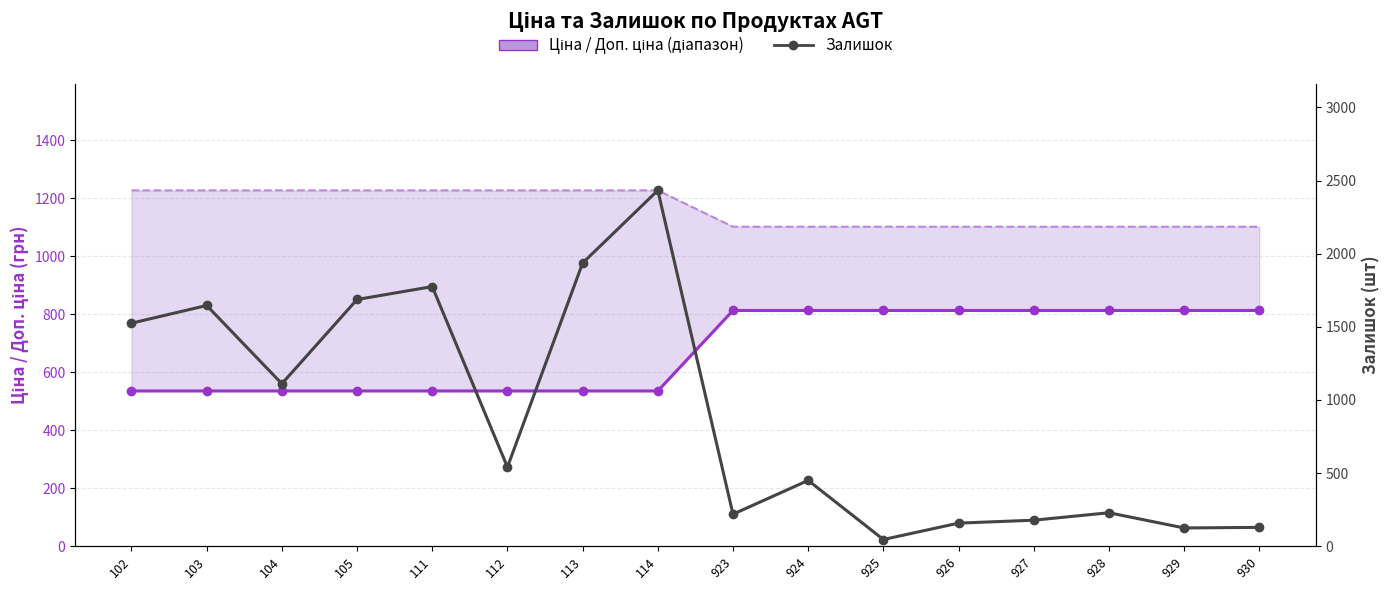

Where does the Ціна series first go above 813?

923